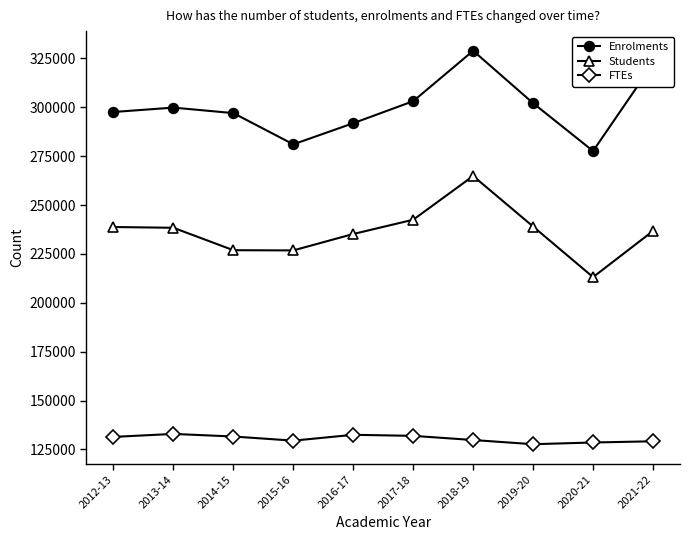

What is the spread (max minus min) of values at 2017-18?

171162.1